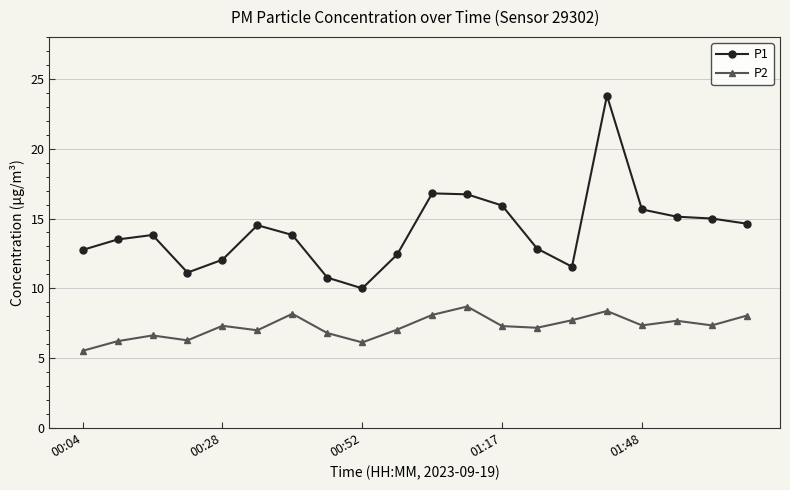

What is the maximum value shown in the chart?

23.8